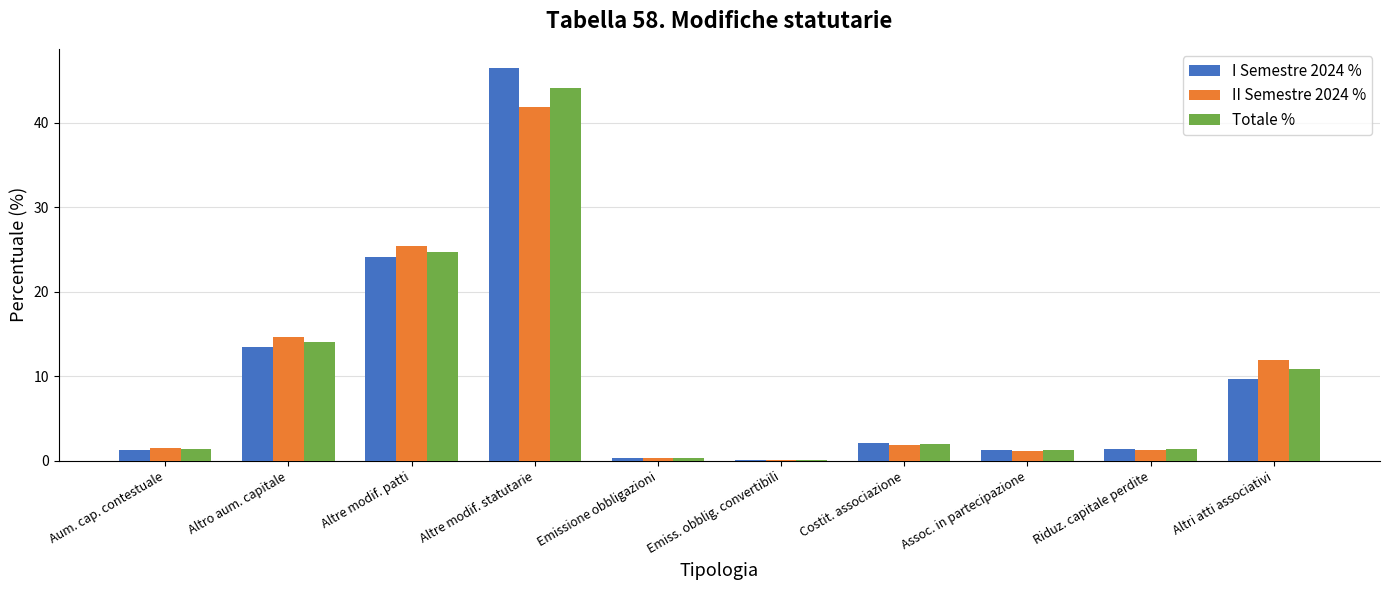

What is the total value across all series at Altre modif. statutarie?

132.2